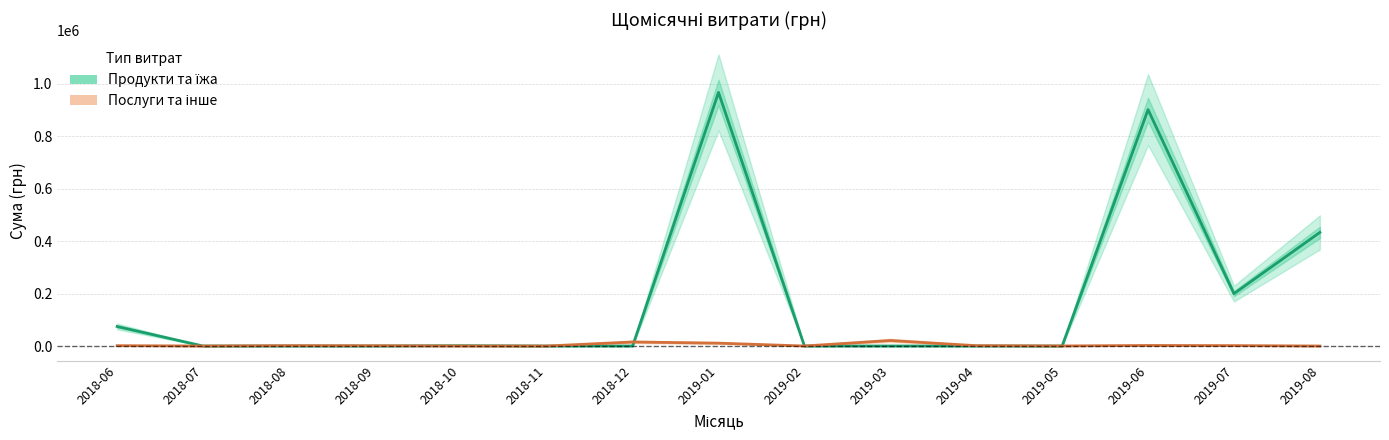

After their last crossing, which series has the higher values: Продукти та їжа or Послуги та інше?

Продукти та їжа